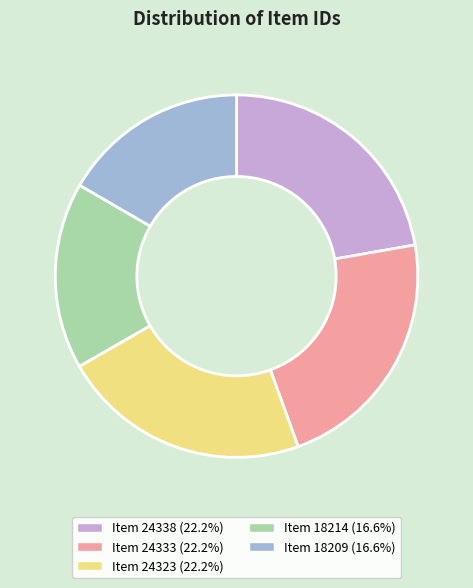

Combined, do Item 24323 and Item 24333 account for over 50%?

No